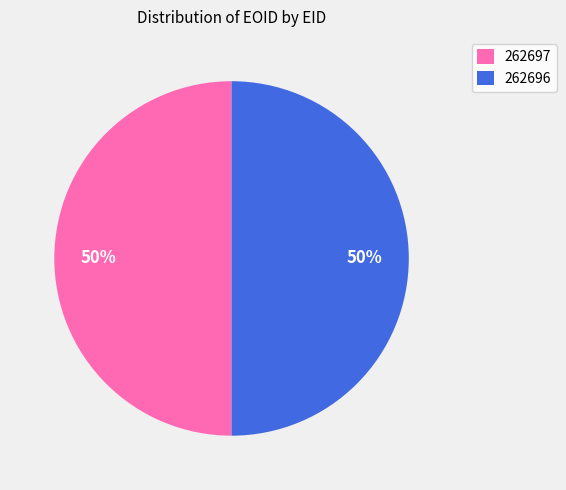

Count the number of slices in the pie.

2